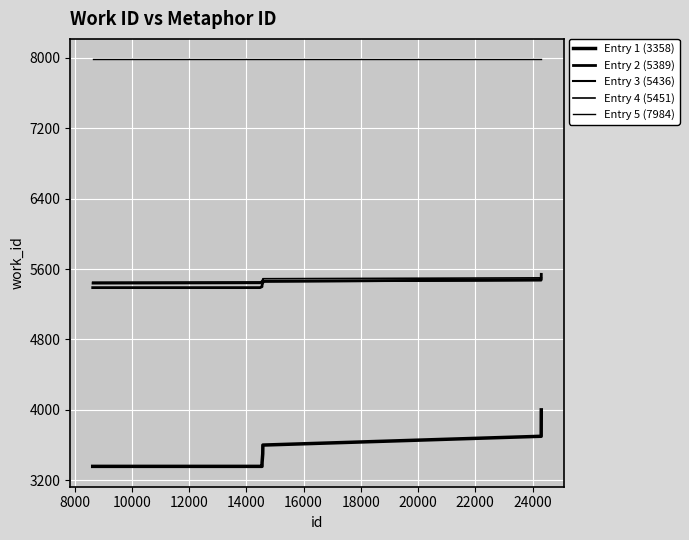

What is the value of the Entry 3 (5436) point at the 1st from the left?

5436